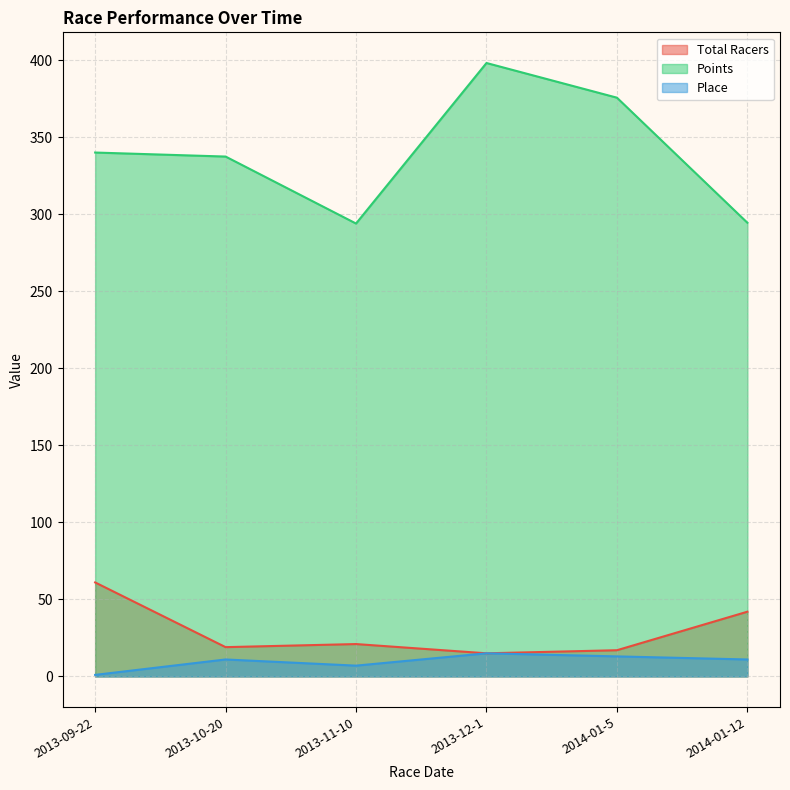

Which series has the largest total across all categories?

Points